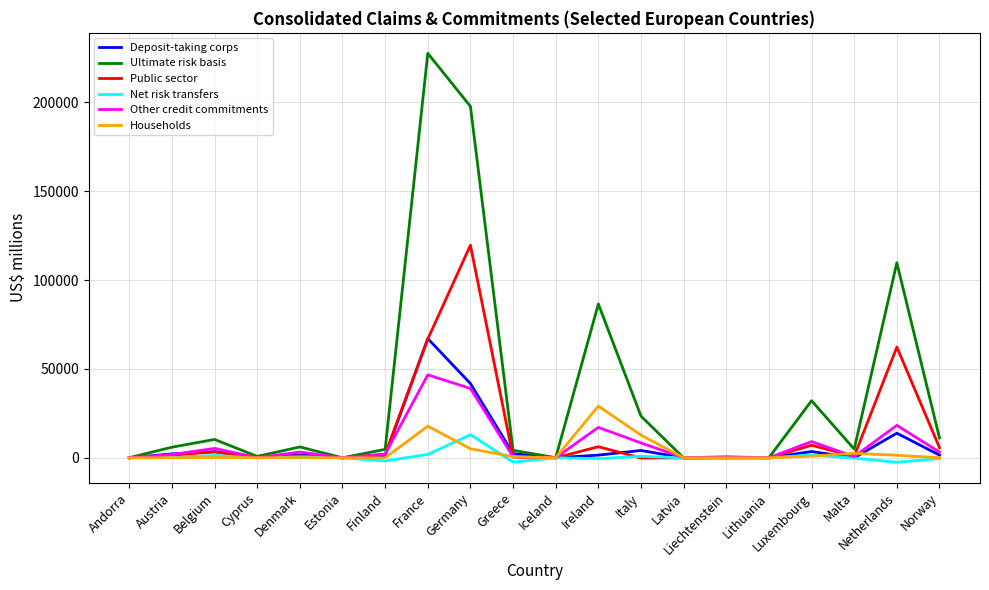

True or false: Other credit commitments has a value of 17735 at Lithuania.

False